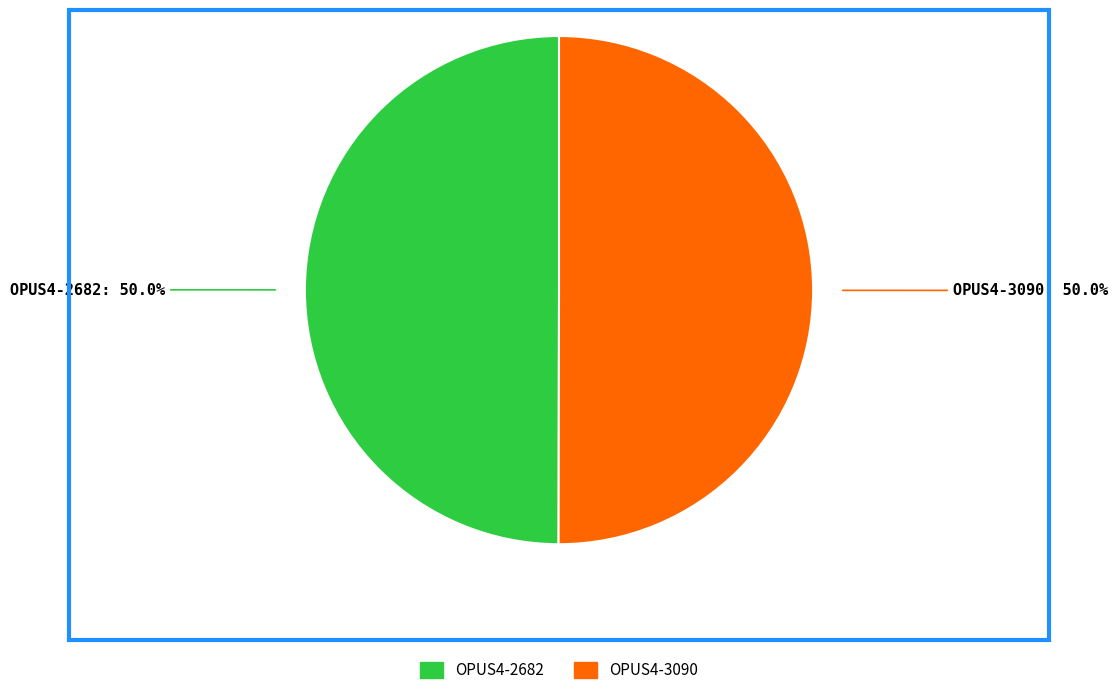

Is it true that OPUS4-3090 is 59% of the pie?

False